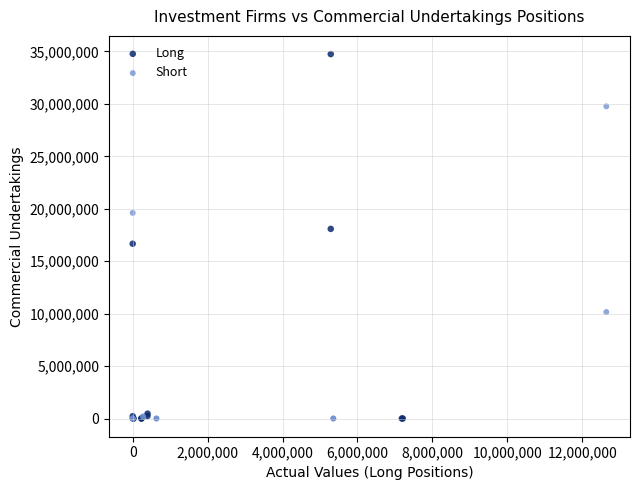

Which series reaches the maximum Y coordinate?

Long